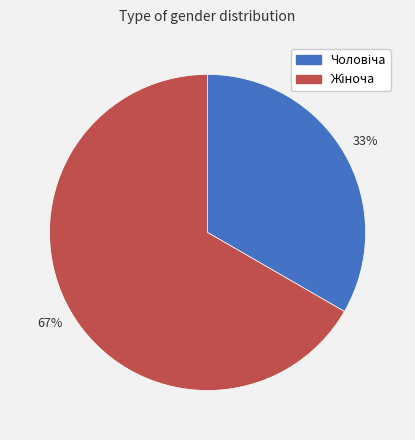

To the nearest percent, what is the average slice percentage?

50%